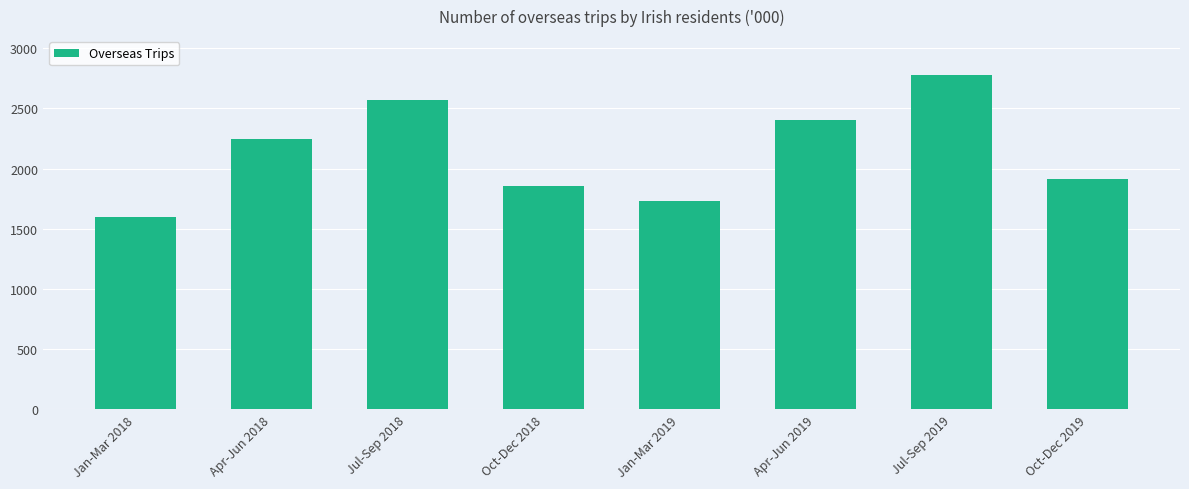

What is the average value?

2136